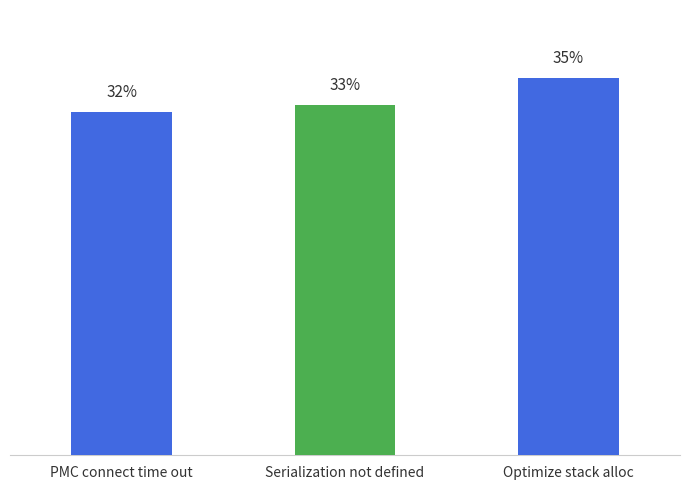

Is it true that the value at PMC connect time out is 102?

False